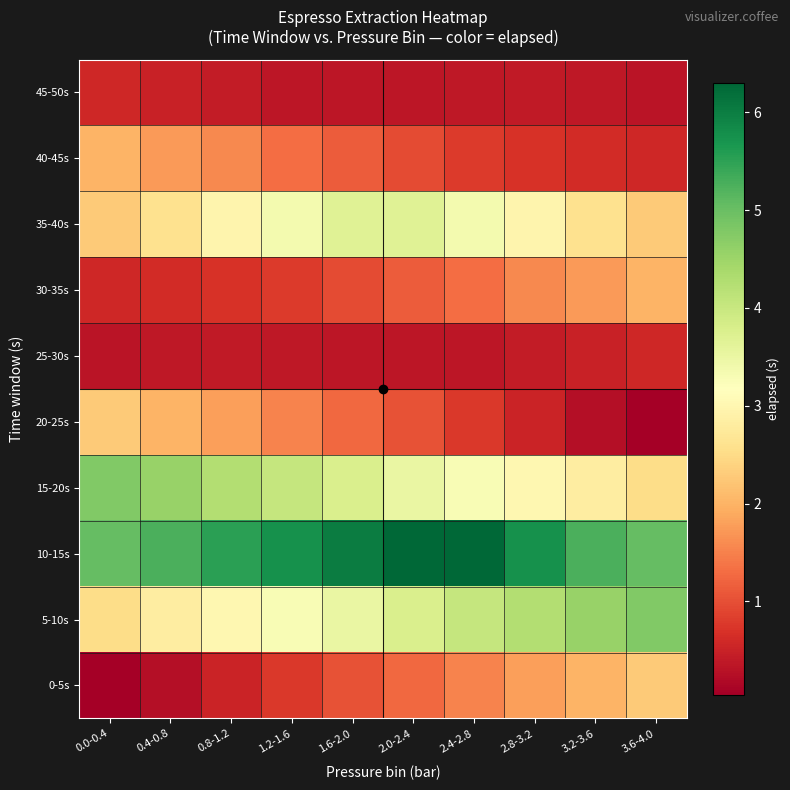

What is the spread (max minus min) of values at 0.8-1.2?

5.1